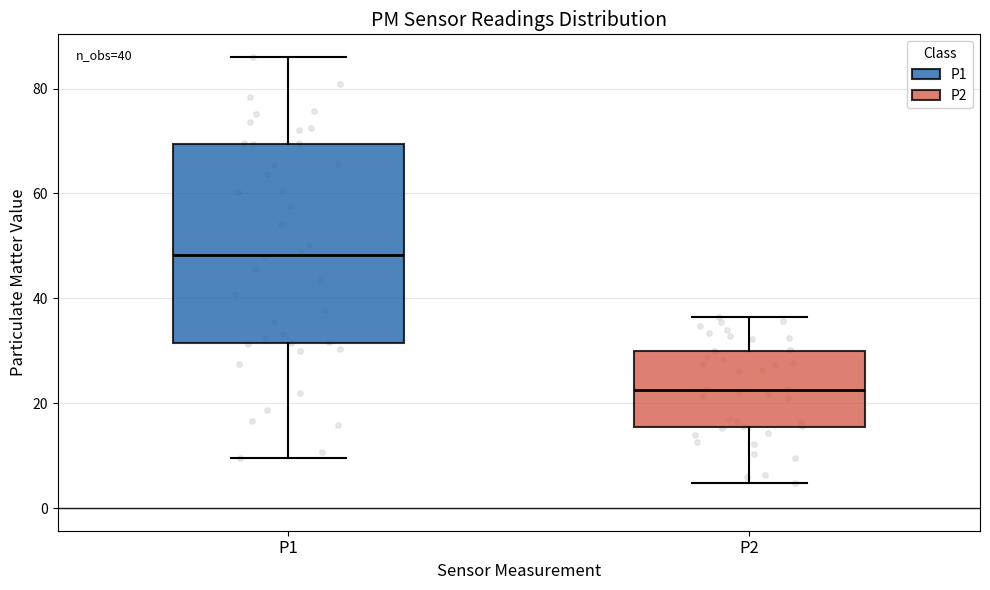

Which box has the lowest median line?

P2